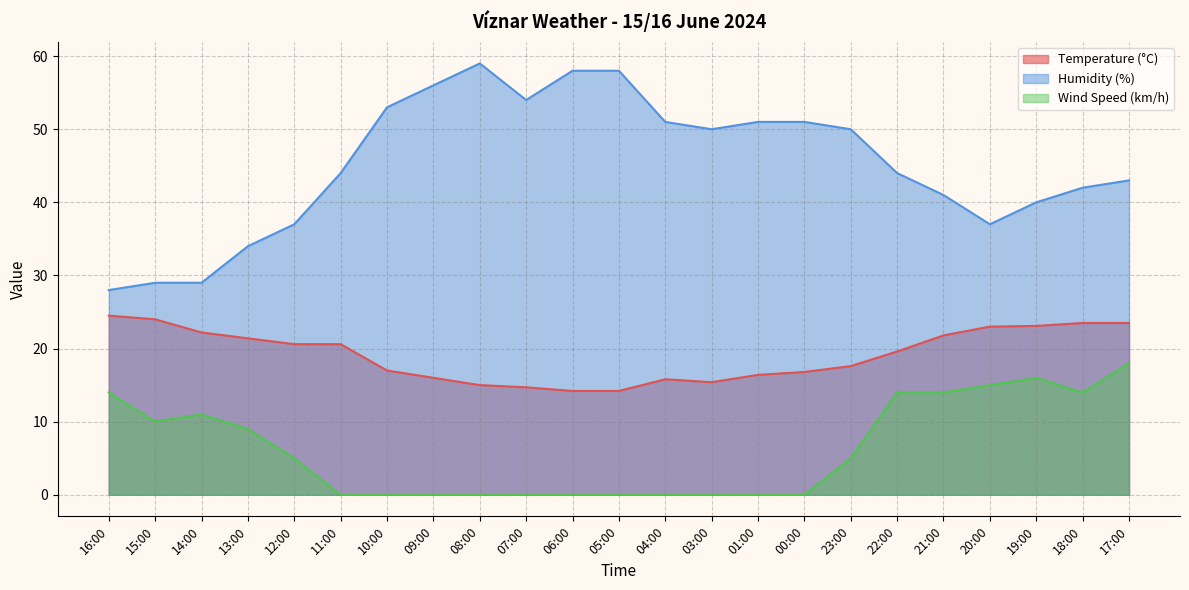

What is the total value across all series at 14:00?

62.2